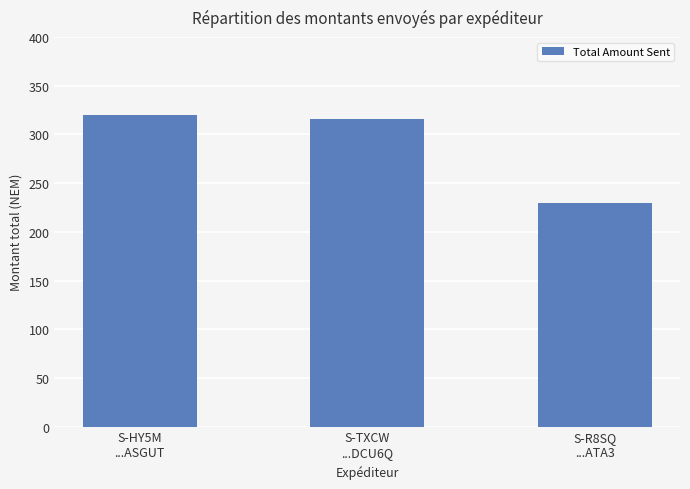

How many bars are there in total?

3